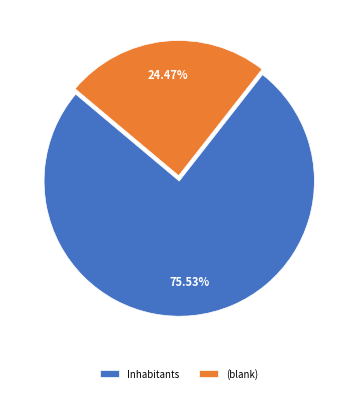

Rank the categories by value from highest to lowest.

Inhabitants, (blank)